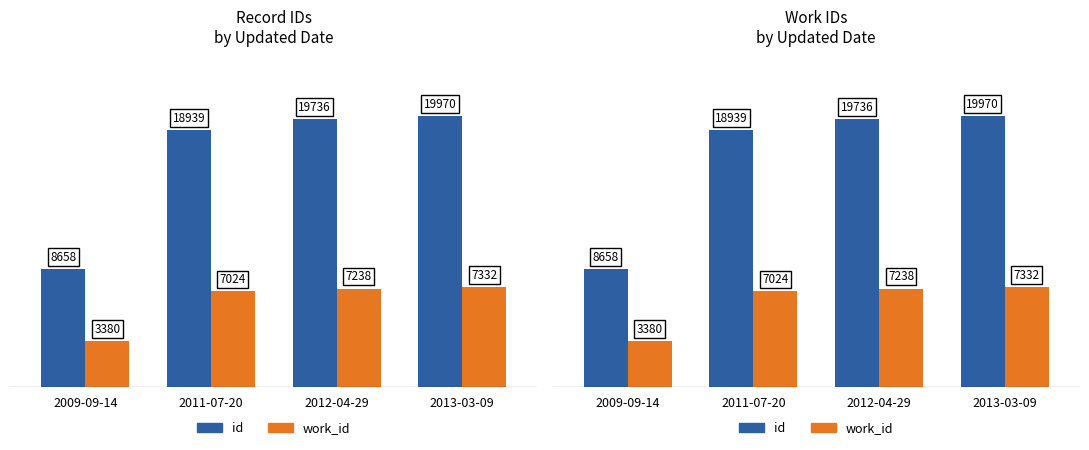

What value does the id series have at 2013-03-09, to the nearest 10?

19970